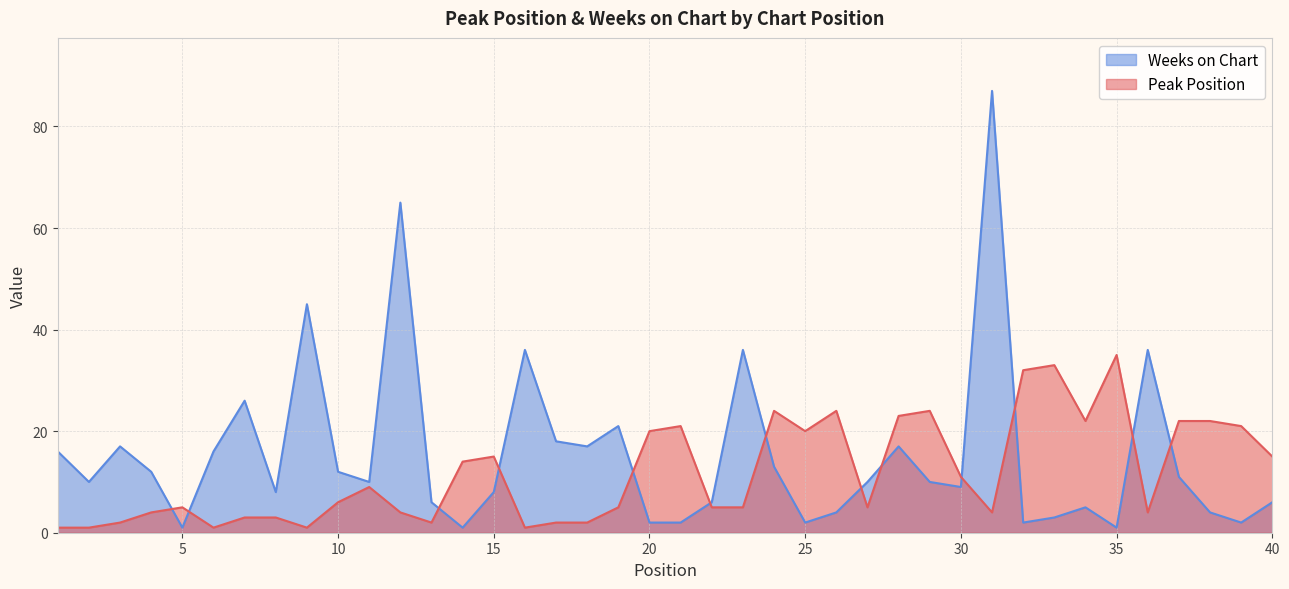

Where is the first local minimum for Weeks on Chart?

2